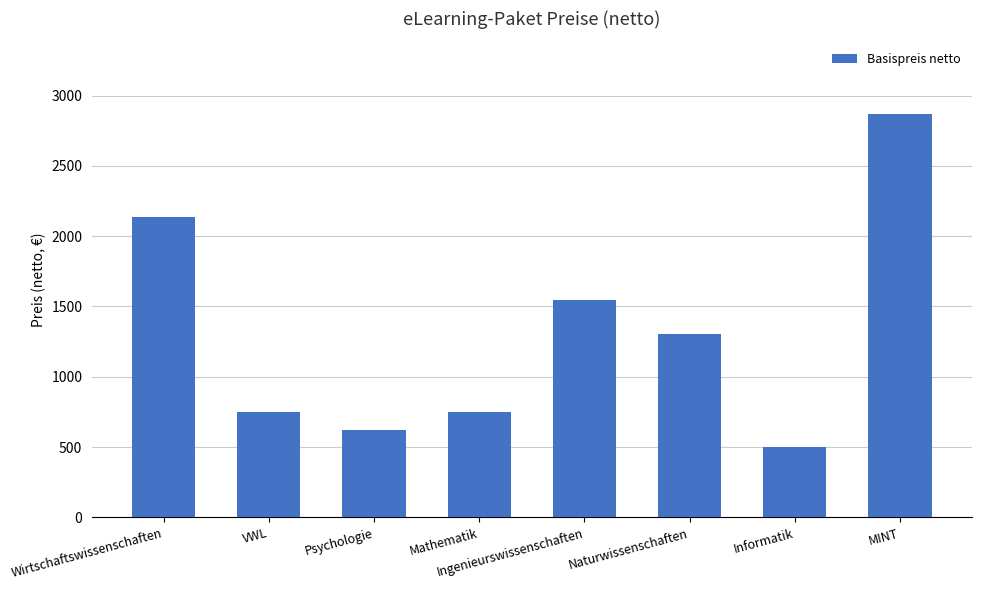

What is the difference between the values at Informatik and VWL?

250.0